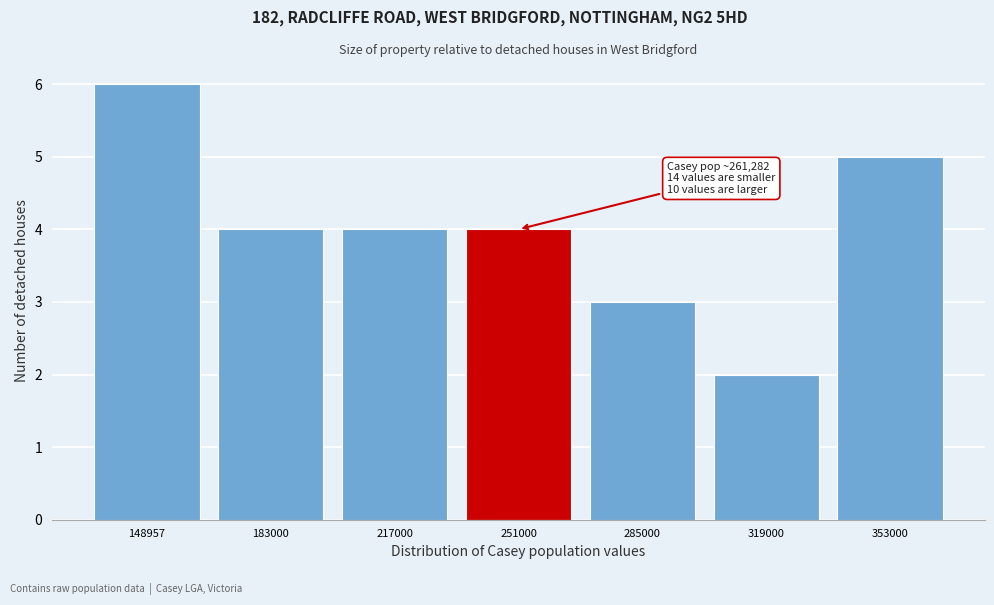

Reading left to right, transcribe all the data shown in this chart.

148957=6	183000=4	217000=4	251000=4	285000=3	319000=2	353000=5